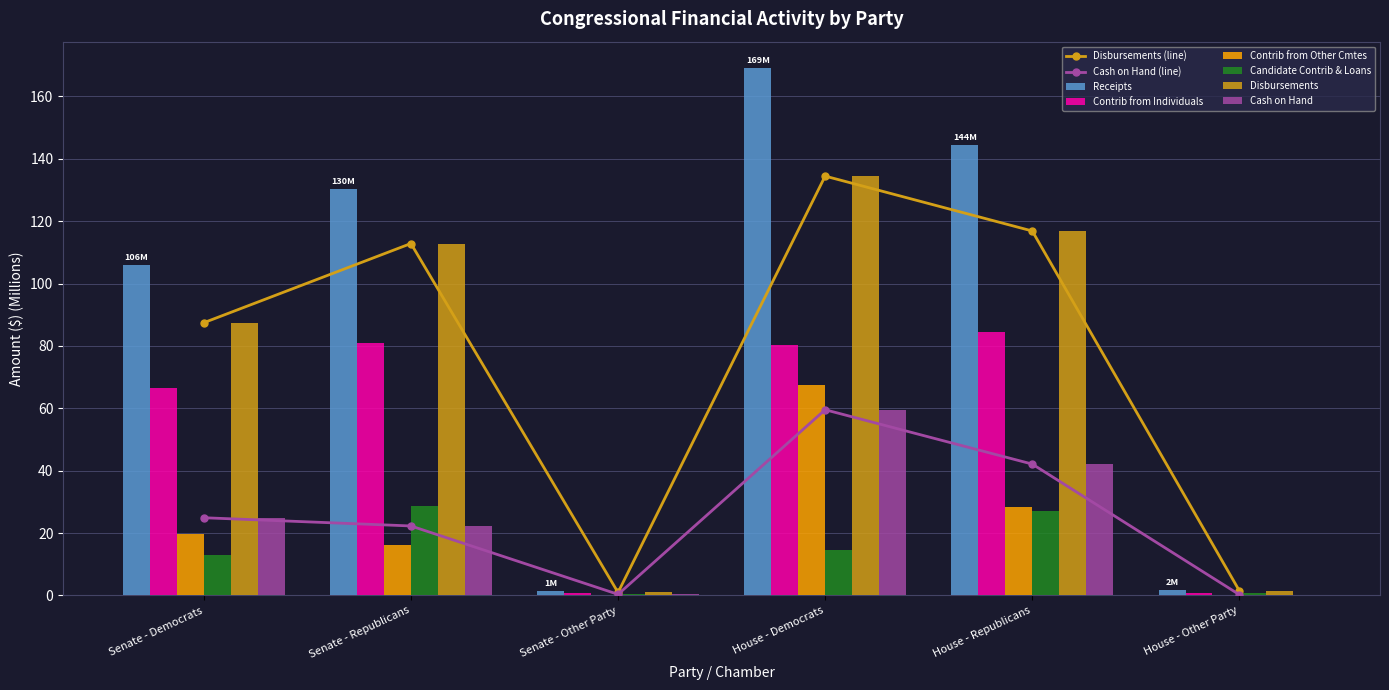

Reading left to right, what are all the values shown in this chart?

Receipts: Democrats=106.0	Republicans=130.1	Other Party=1.3	Democrats=169.1	Republicans=144.4	Other Party=1.7
Contrib from Individuals: Democrats=66.5	Republicans=80.8	Other Party=0.9	Democrats=80.1	Republicans=84.4	Other Party=0.8
Contrib from Other Cmtes: Democrats=19.8	Republicans=16.1	Other Party=0.0	Democrats=67.6	Republicans=28.4	Other Party=0.2
Candidate Contrib & Loans: Democrats=13.0	Republicans=28.6	Other Party=0.4	Democrats=14.6	Republicans=27.1	Other Party=0.7
Disbursements: Democrats=87.4	Republicans=112.8	Other Party=1.0	Democrats=134.4	Republicans=116.8	Other Party=1.5
Cash on Hand: Democrats=24.9	Republicans=22.3	Other Party=0.4	Democrats=59.5	Republicans=42.1	Other Party=0.3